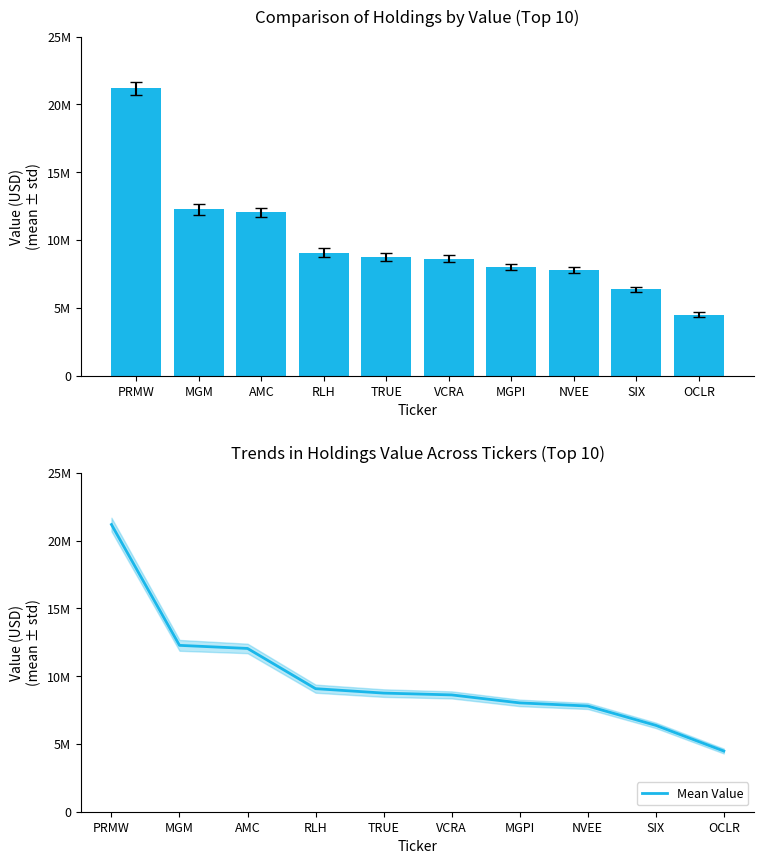

How many groups of bars are there?

10